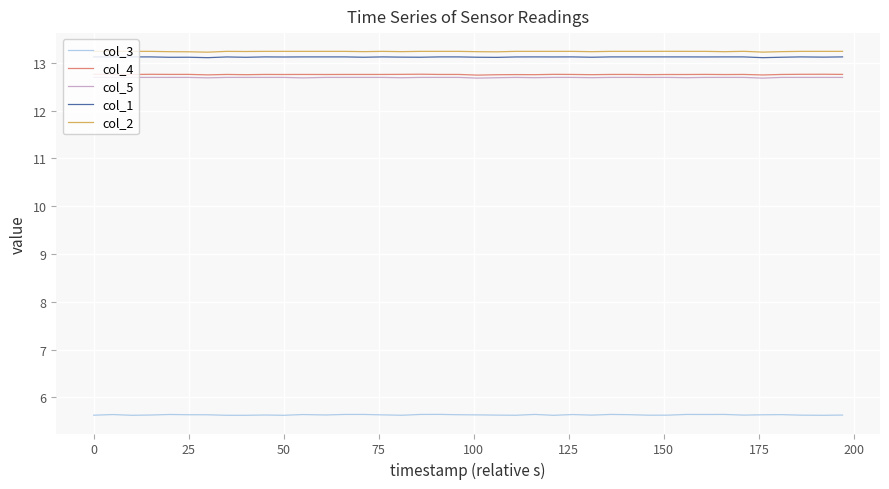

What is the greatest value displayed?

13.2